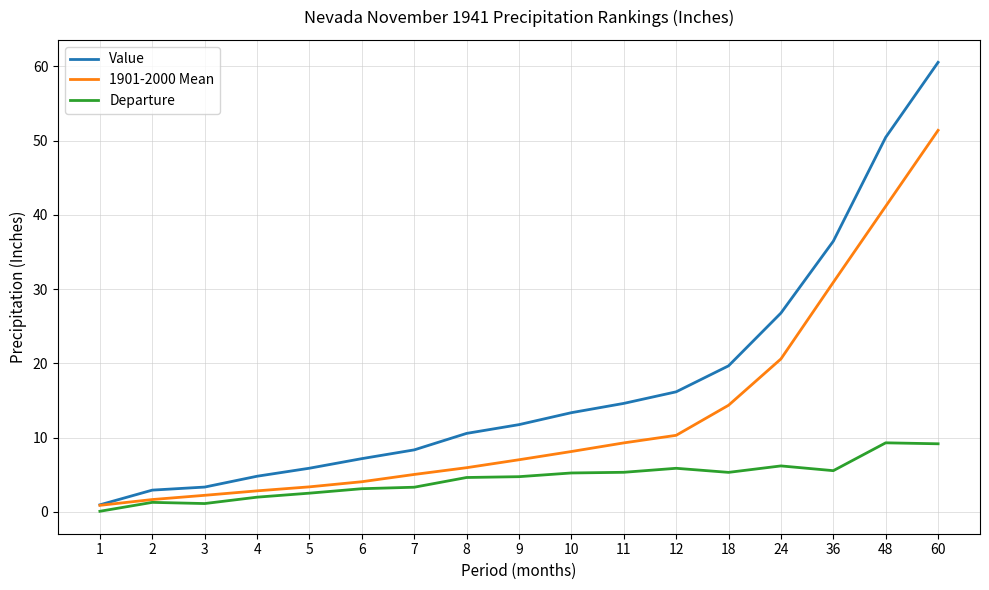

Rank the series by their maximum value, from lowest to highest.

Departure, 1901-2000 Mean, Value